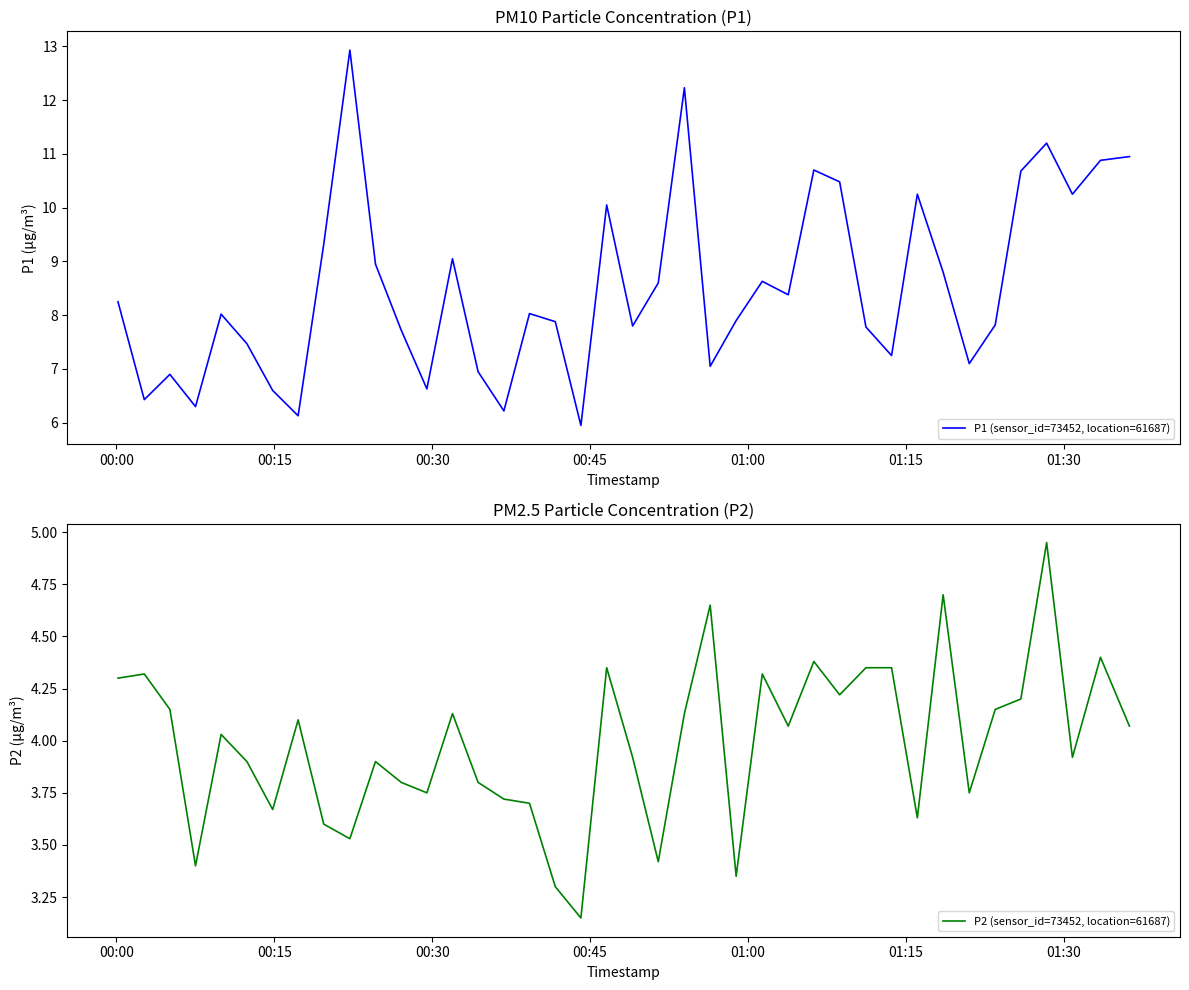

True or false: P1 (sensor_id=73452, location=61687) and P2 (sensor_id=73452, location=61687) intersect in this chart.

False